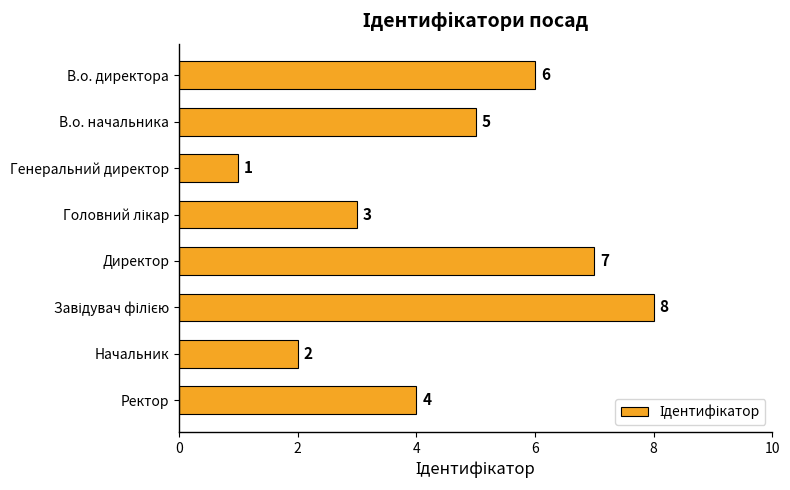

True or false: the data shows 5 at В.о. начальника.

True